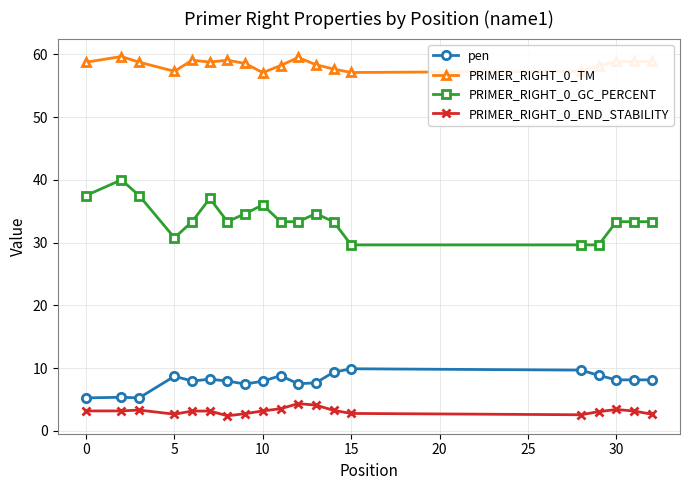

How many lines are shown in the chart?

4